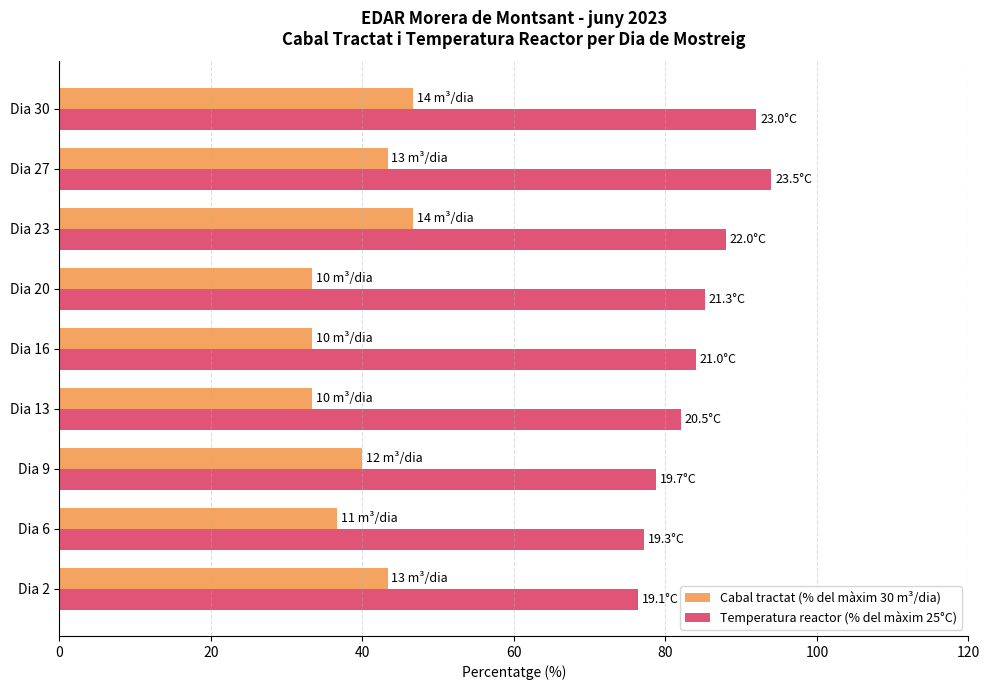

Rank the series by their maximum value, from lowest to highest.

Cabal tractat (% del màxim 30 m³/dia), Temperatura reactor (% del màxim 25°C)